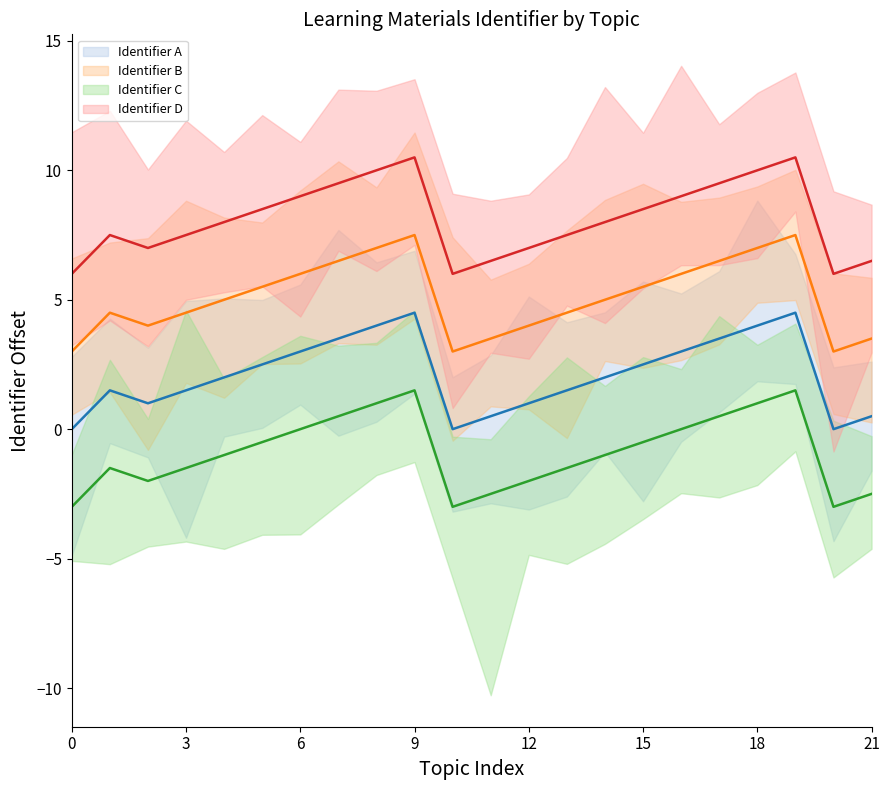

What is the value of the Identifier B (mean) point at the 12th from the left?

3.5